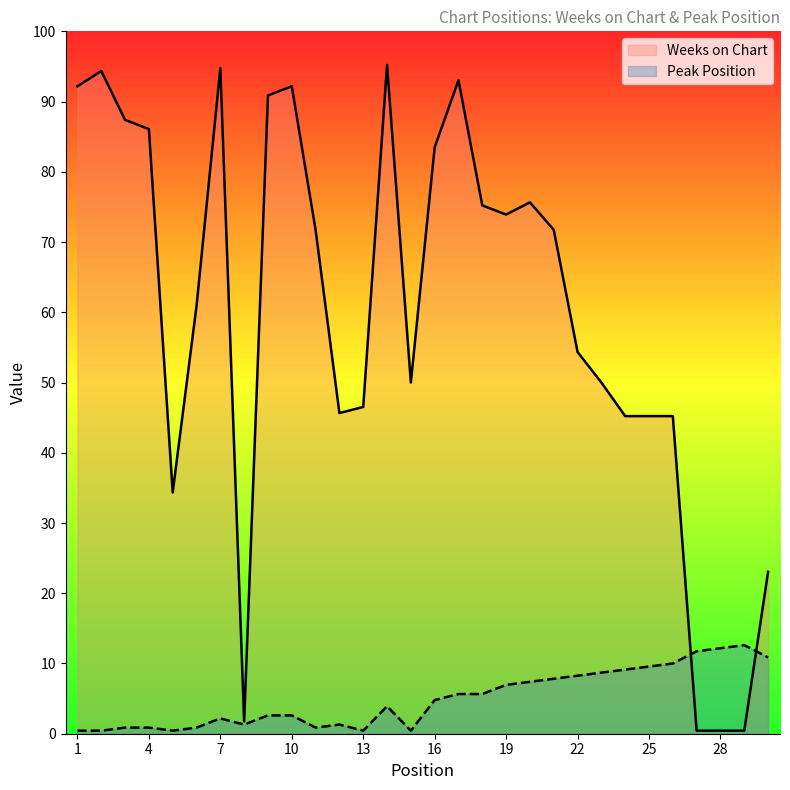

Which series has the largest range (max minus min)?

Weeks on Chart